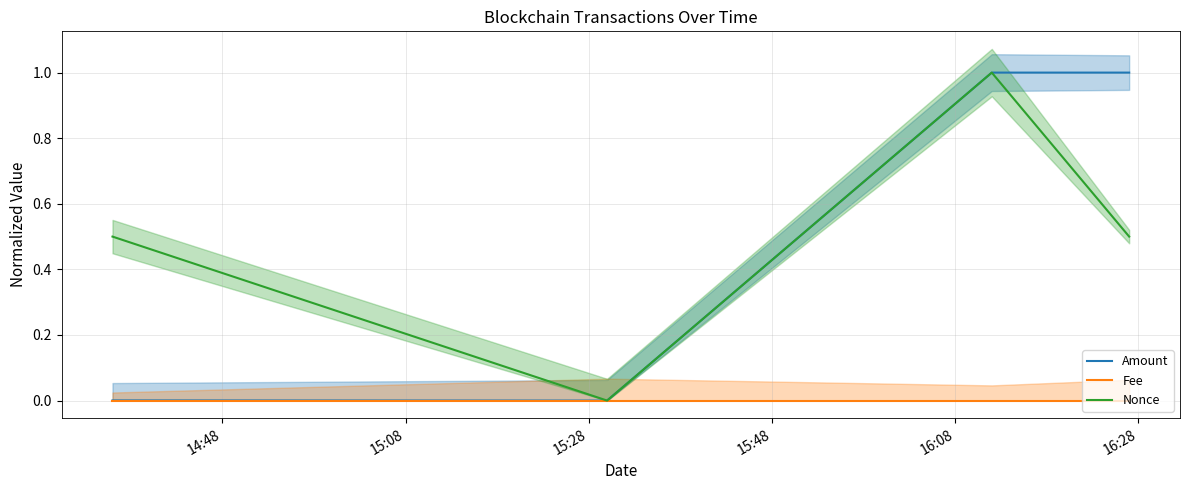

What is the sum of all Amount values?

2.0